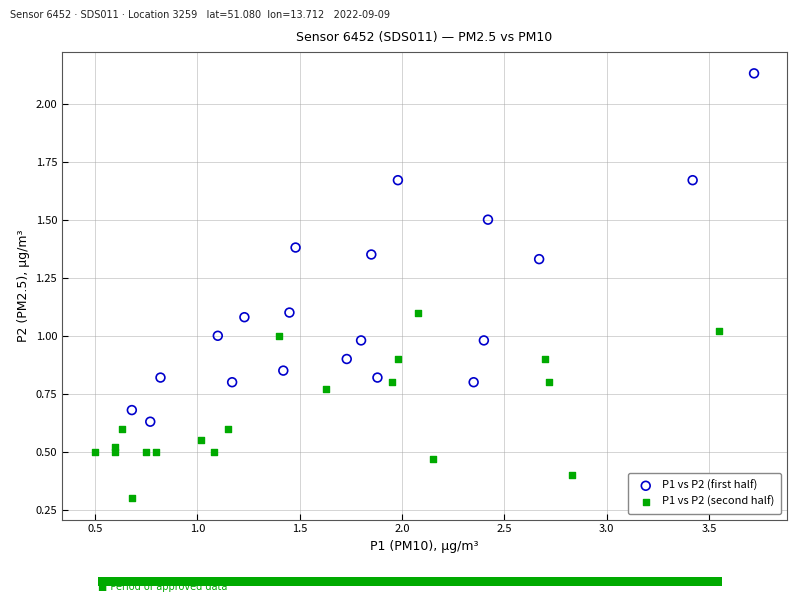

Which series has the largest Y range (max minus min)?

P1 vs P2 (first half)